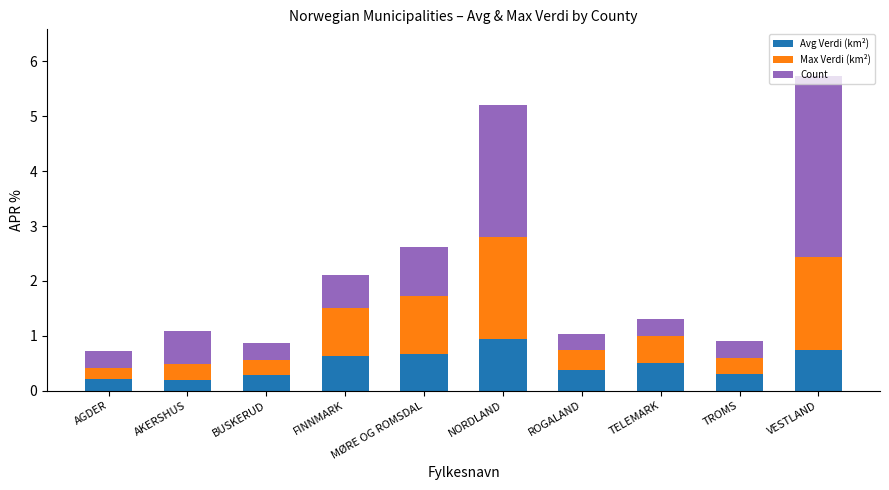

At which label does Avg Verdi (km²) reach its peak?

NORDLAND